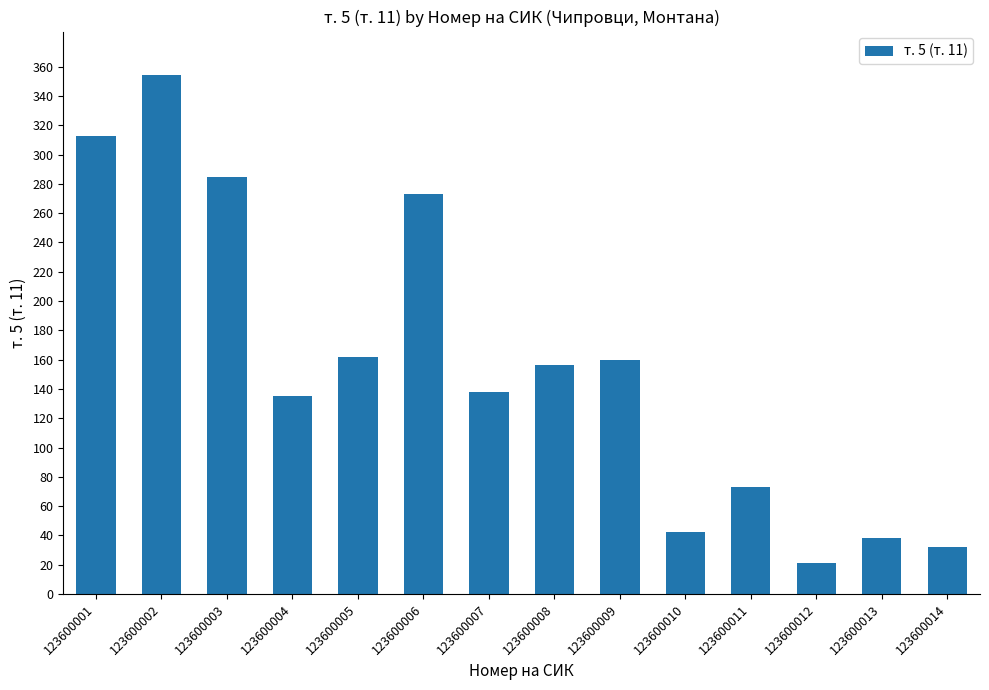

Approximately how many times larger is the value at 123600002 compared to 123600010?

8.4